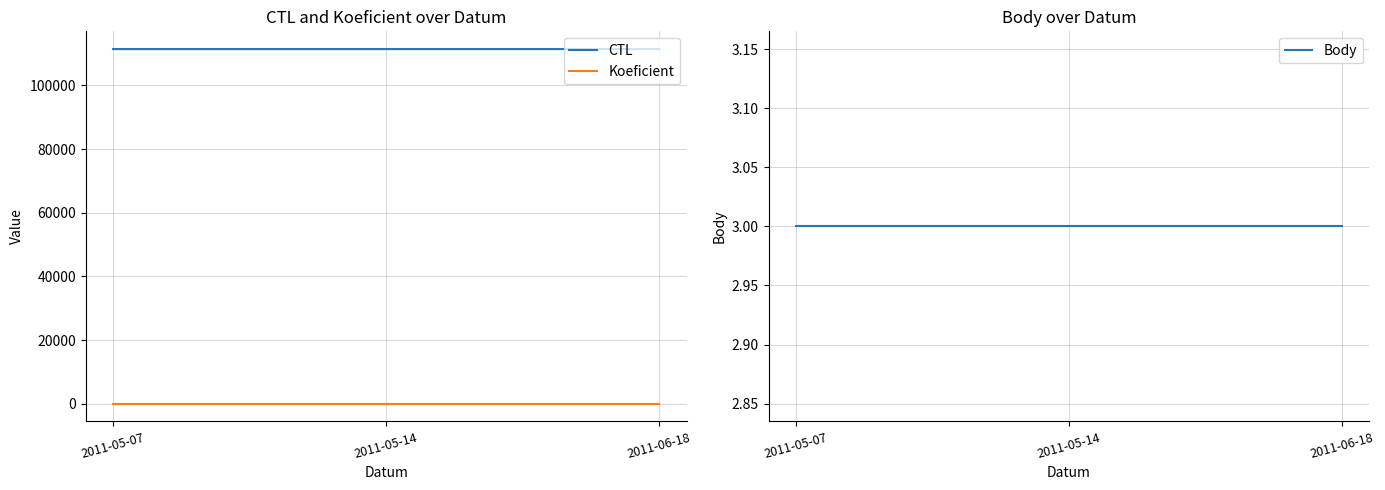

What is the value of the Koeficient point at the 3rd from the left?

2